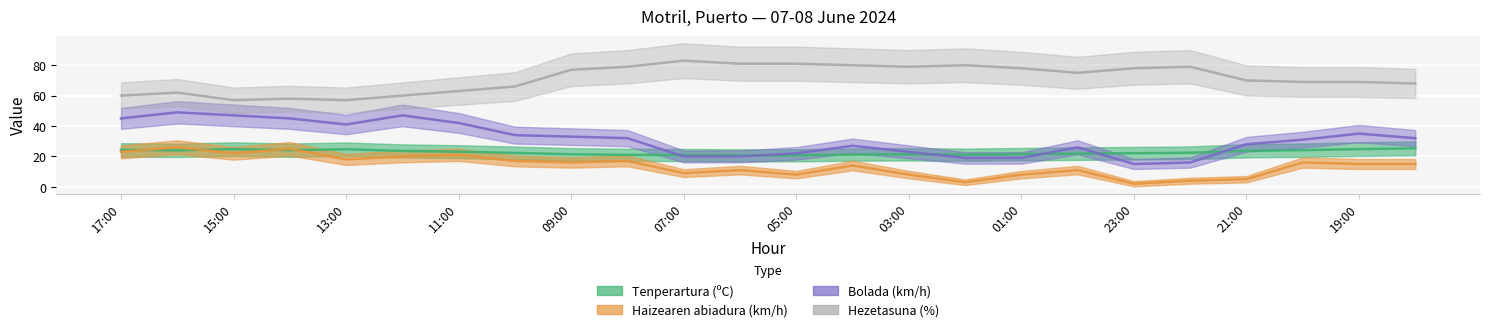

What are all the series names shown in the legend?

Tenperartura (ºC), Haizearen abiadura (km/h), Bolada (km/h), Hezetasuna (%)